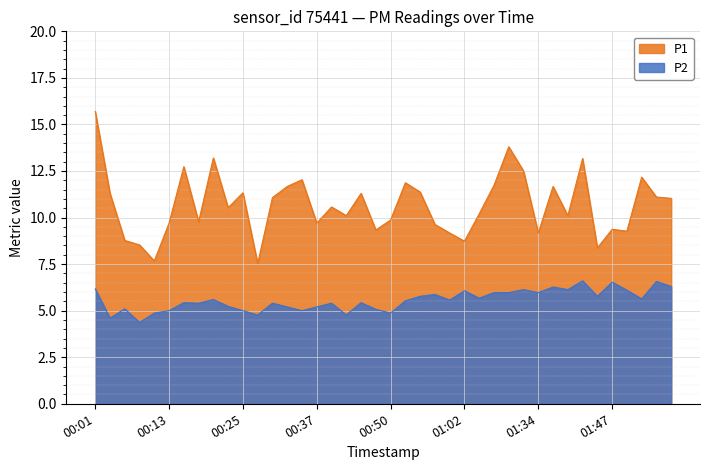

What is the label of the 17th point from the right?

00:57